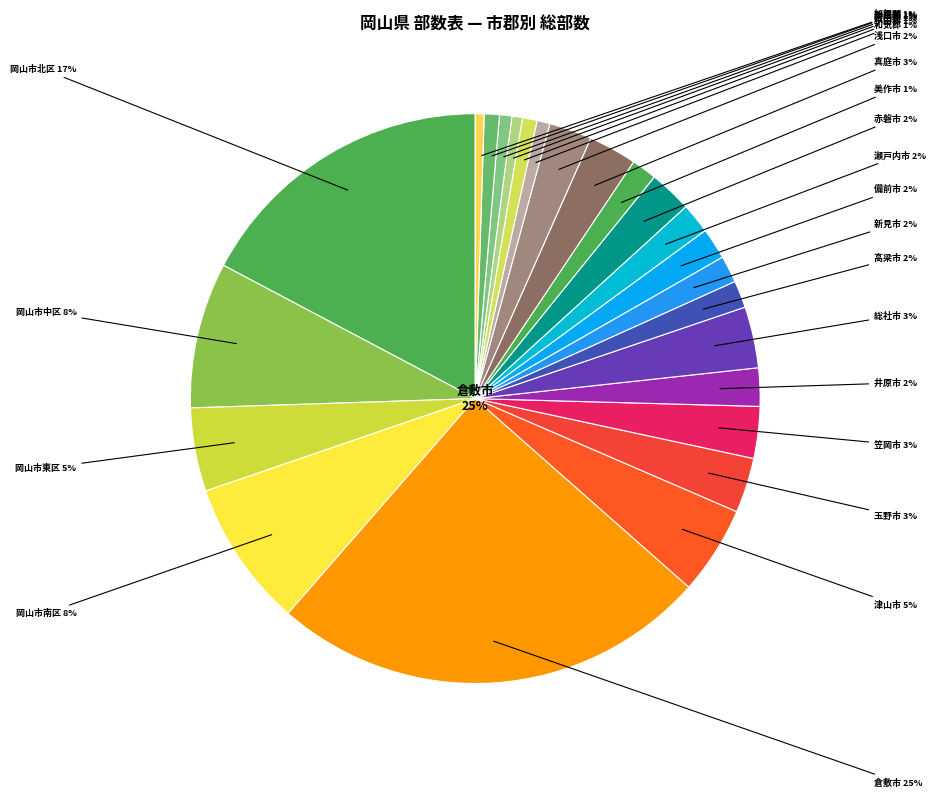

What percentage is NOT represented by 玉野市?

96.9%